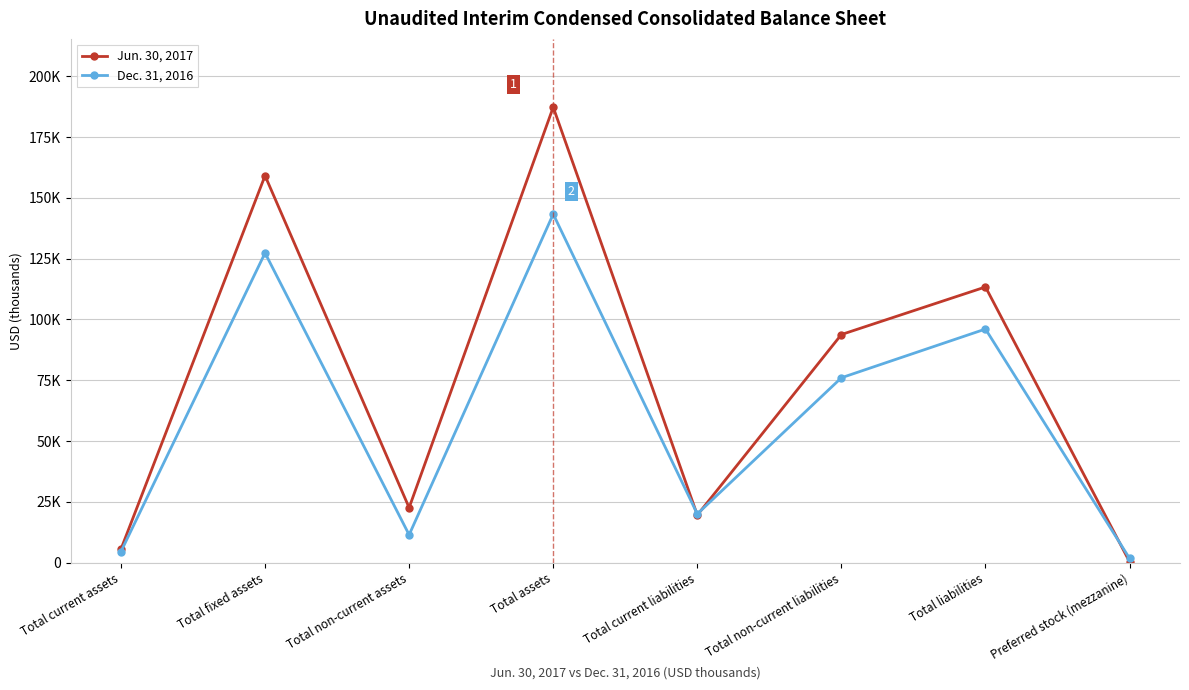

Where does the Dec. 31, 2016 series first go above 76022?

Total fixed assets